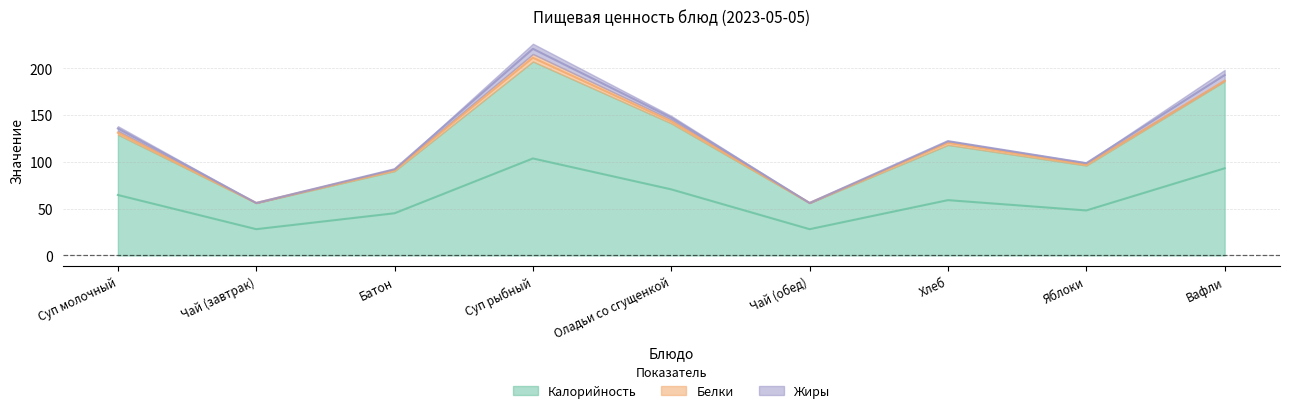

What is the difference between the maximum and second lowest values in the Калорийность series?

151